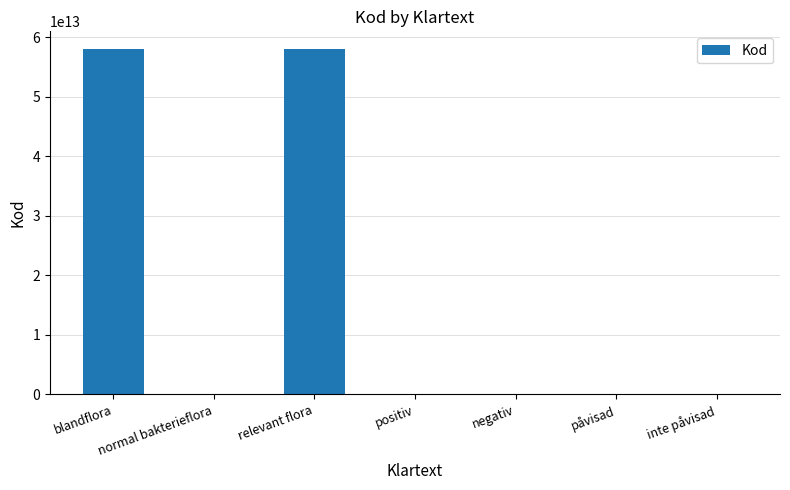

Are the bars horizontal?

No